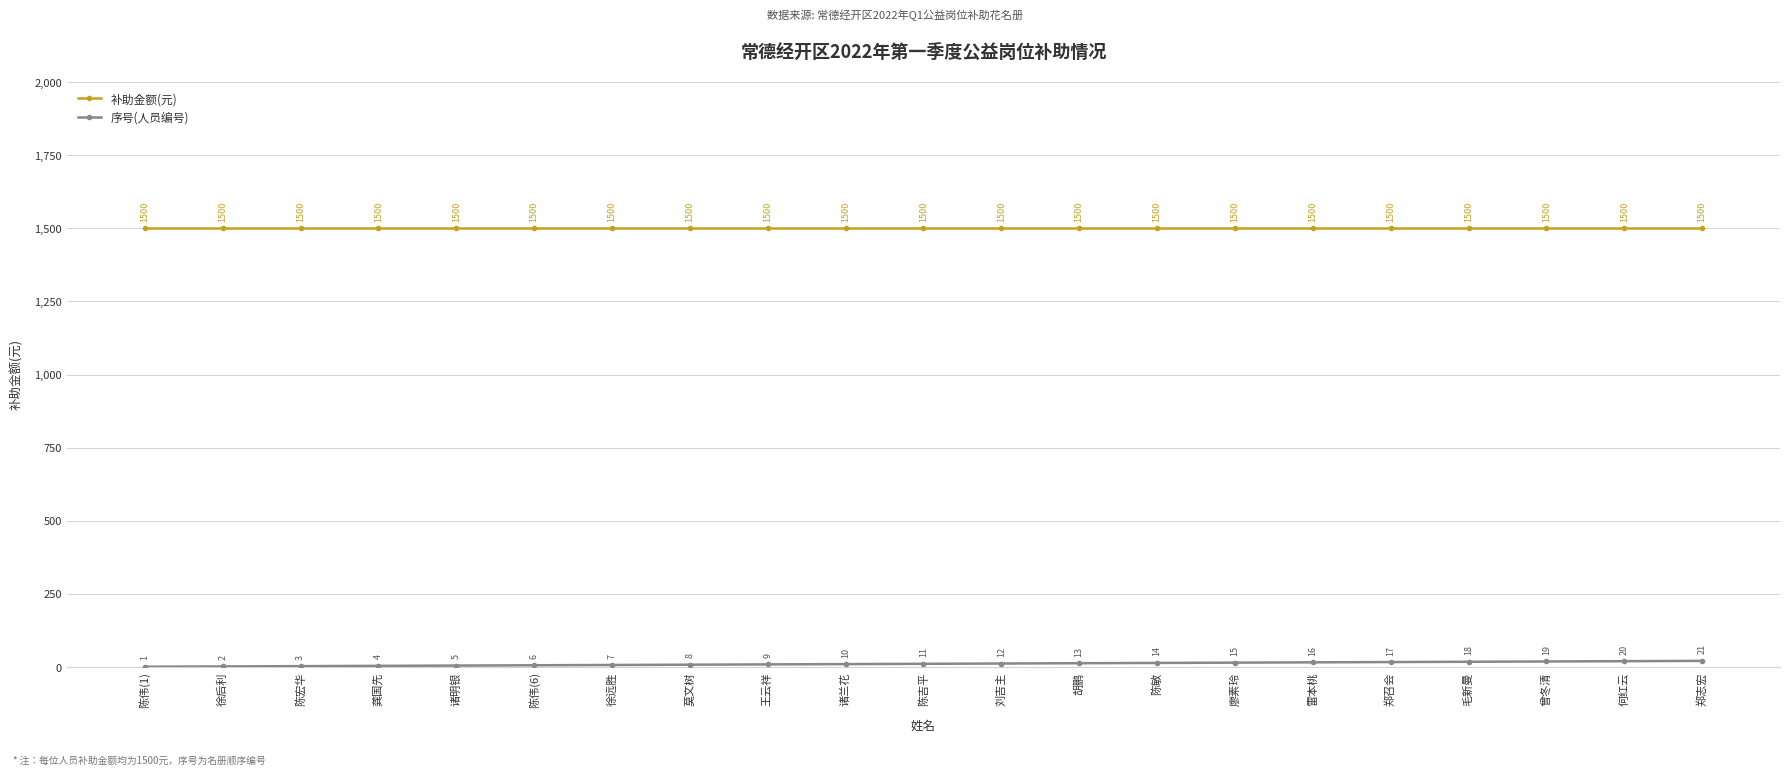

What is the difference between the 序号(人员编号) values at 陈伟(6) and 何红云?

14